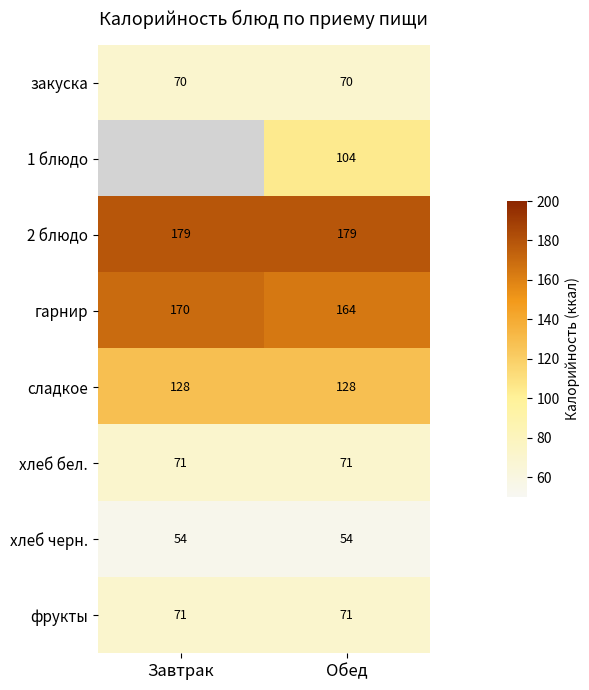

What is the sum of all сладкое values?

256